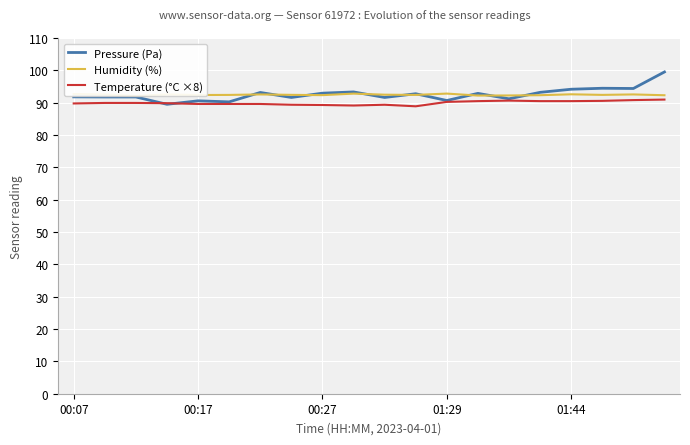

True or false: Pressure (Pa) has a value of 90.7 at 01:29.

True